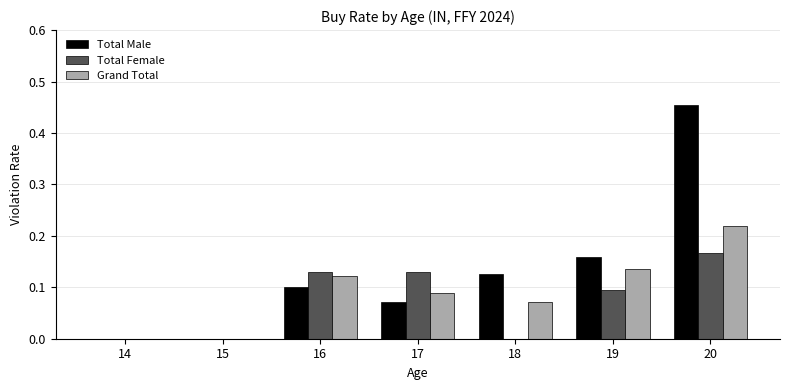

Which label corresponds to the largest value in the chart?

20